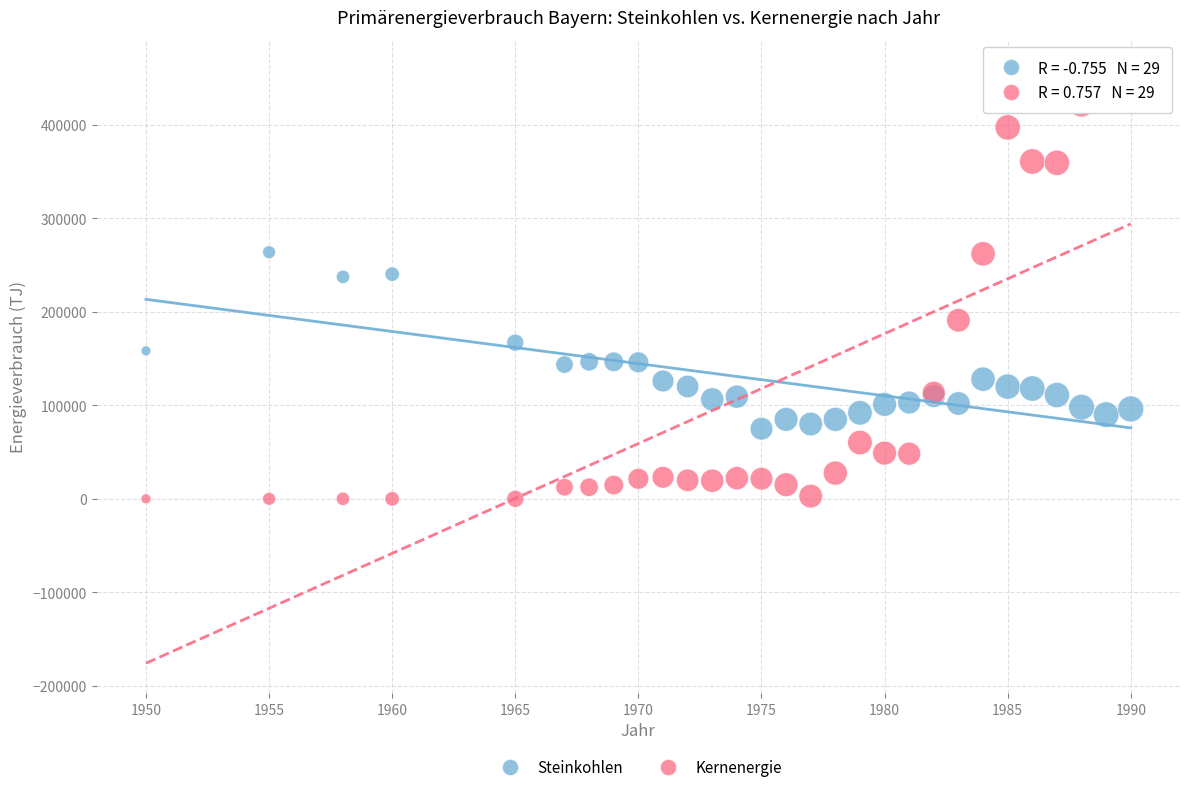

Which series contains the highest Y value?

Kernenergie